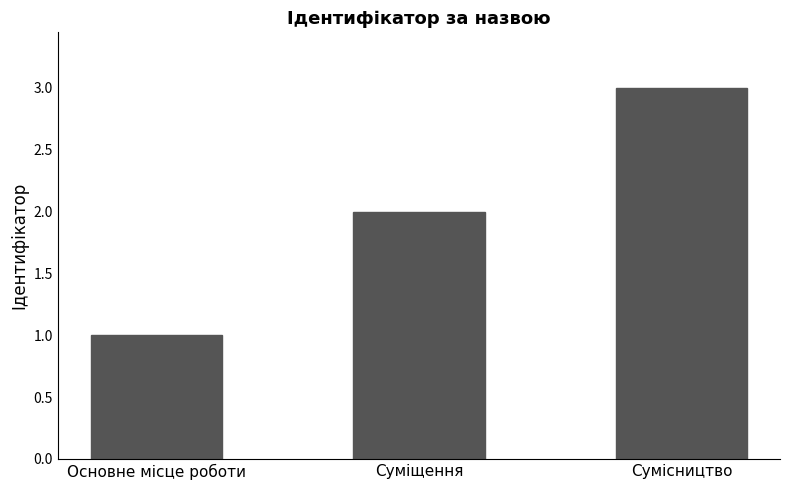

How many distinct data groups are displayed?

1